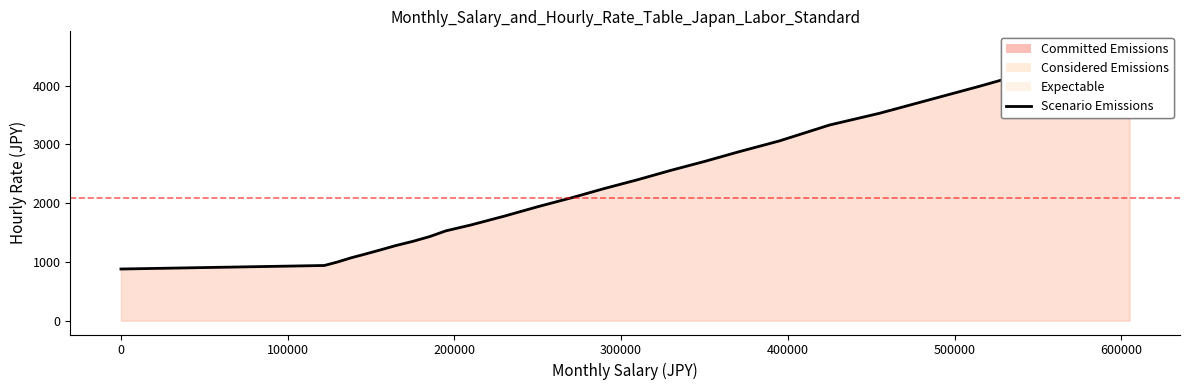

List the labels in order of value, smallest first.

0, 122000, 130000, 138000, 146000, 155000, 165000, 175000, 185000, 195000, 210000, 230000, 250000, 270000, 290000, 310000, 330000, 350000, 370000, 395000, 425000, 455000, 485000, 515000, 545000, 575000, 605000